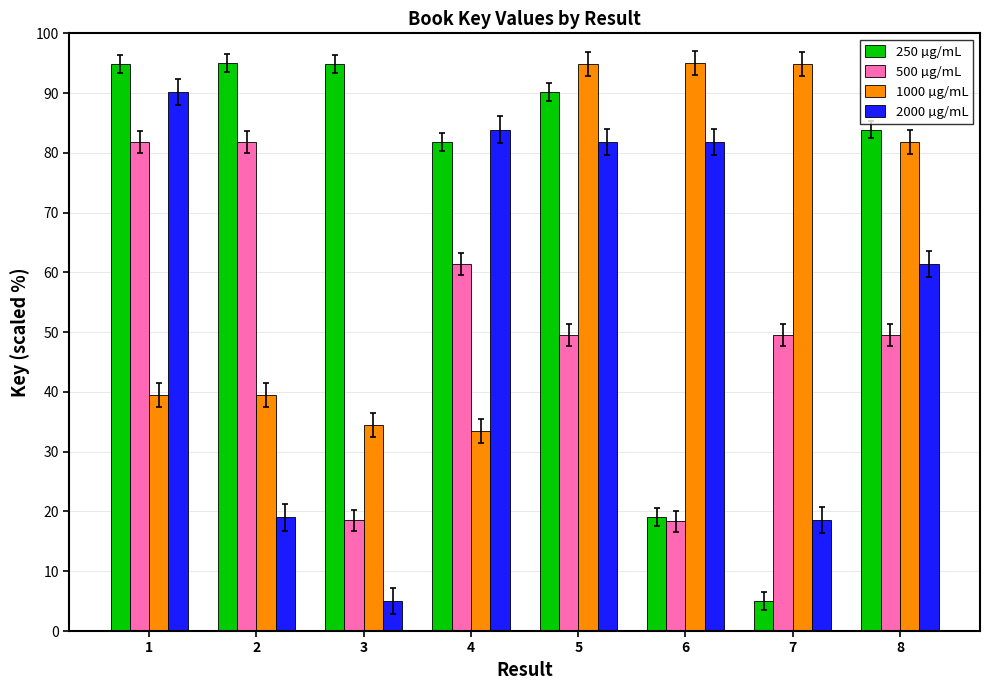

True or false: 2000 µg/mL has a value of 83.9 at 4.

True